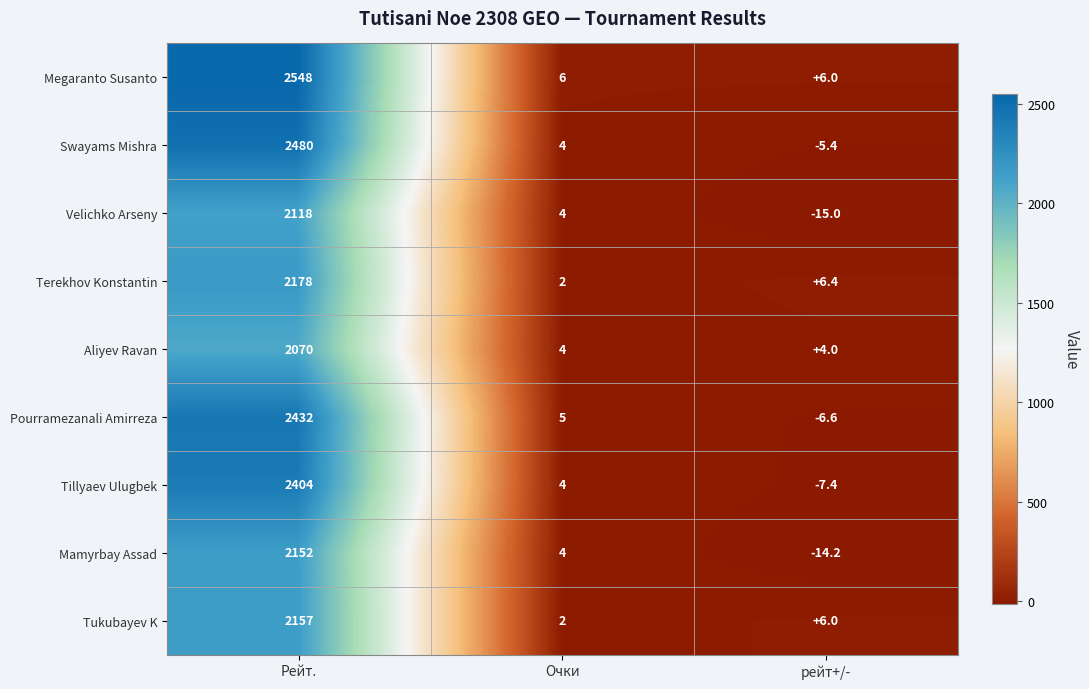

At which category is the sum across all series the highest?

Рейт.